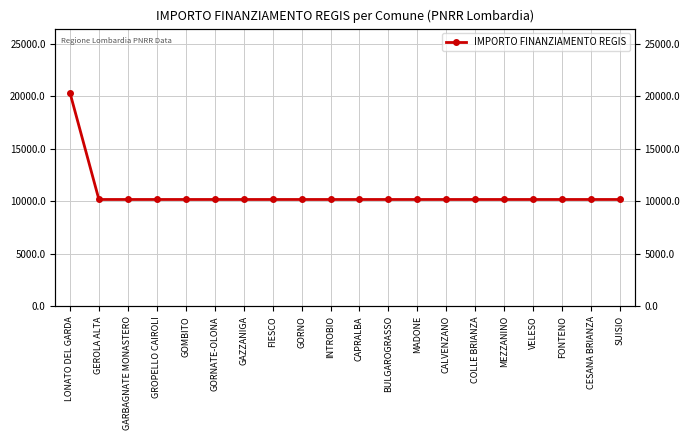

What is the greatest value displayed?

20344